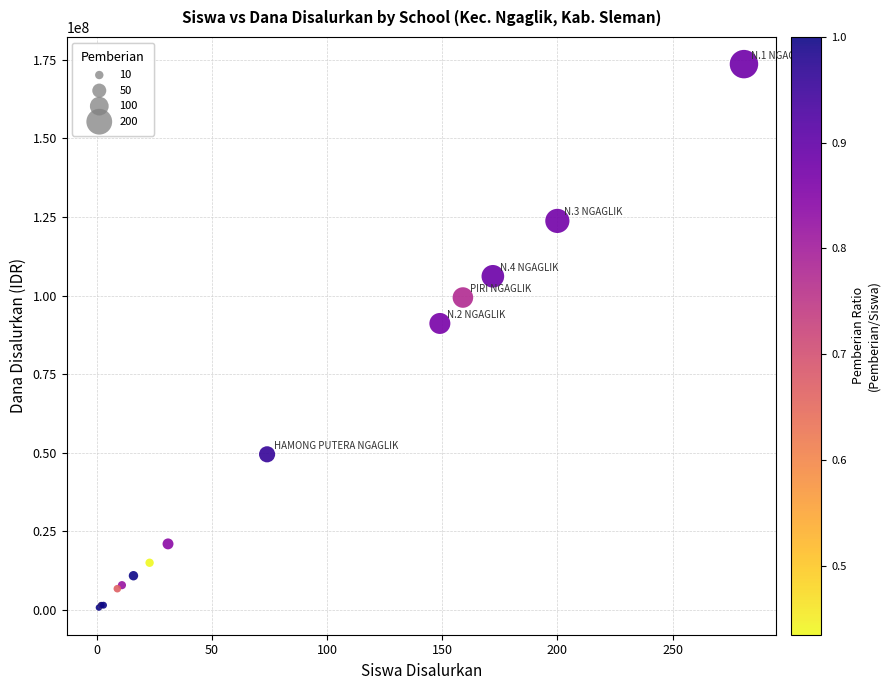

What Y value in the scatter plot is closest to 87187500?

91125000